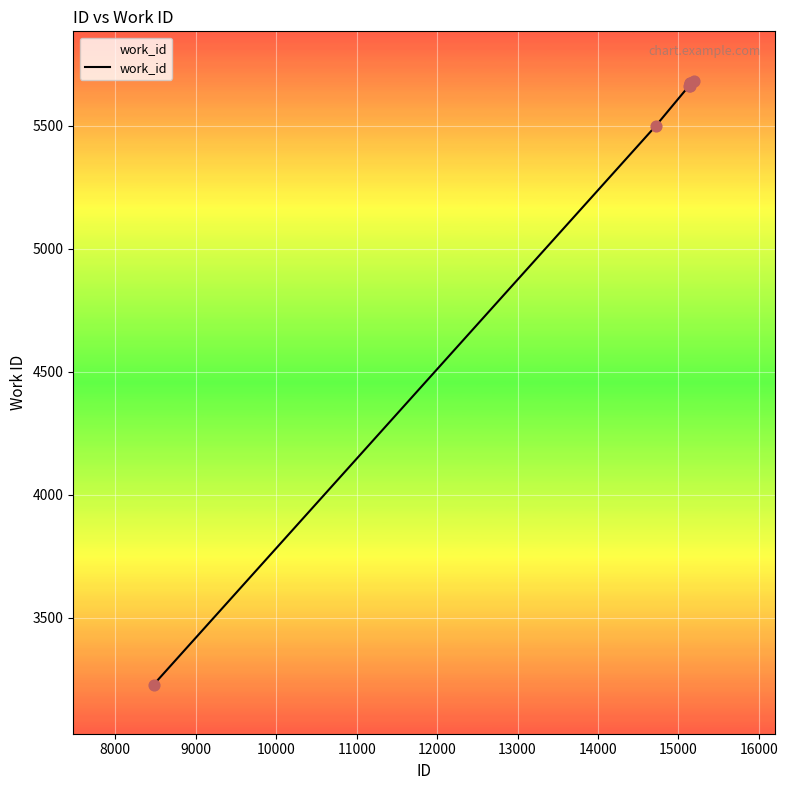

What is the sum of all values?

37088